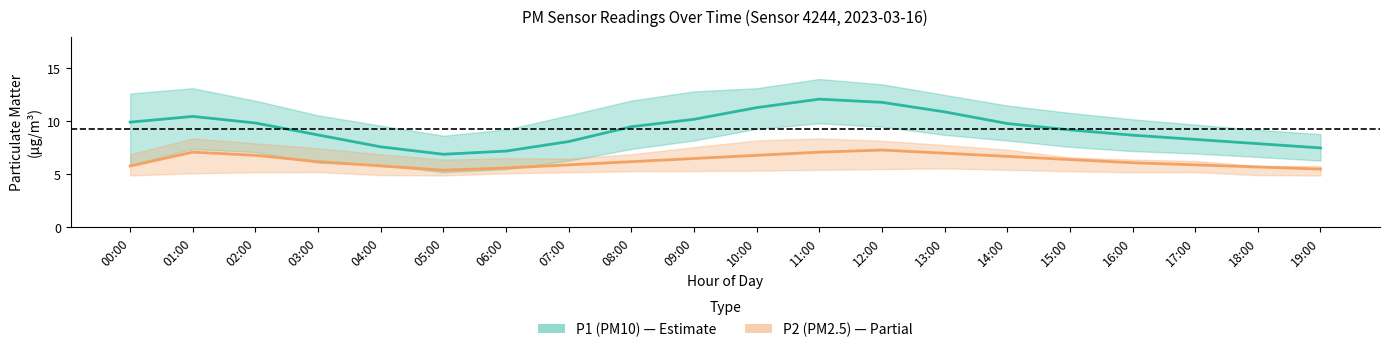

What is the difference between the highest and lowest values at 00:00?

4.1